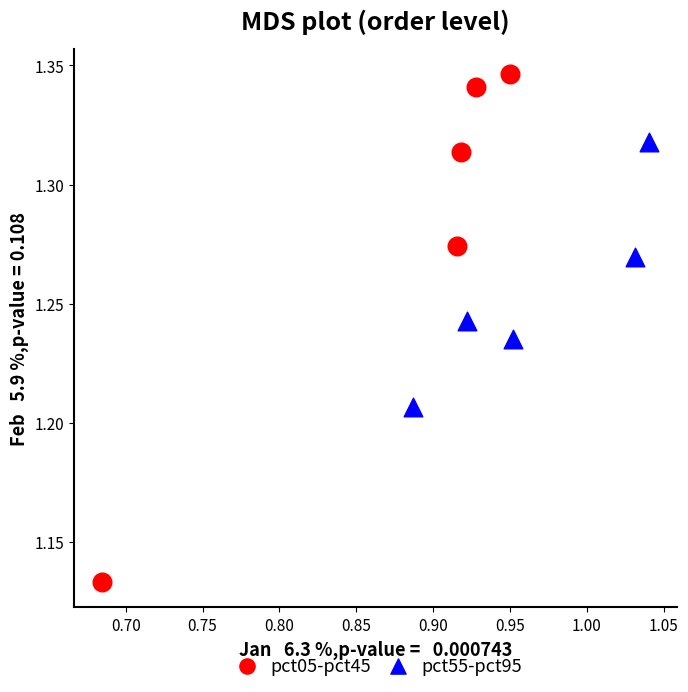

Which series reaches the maximum Y coordinate?

pct05-pct45